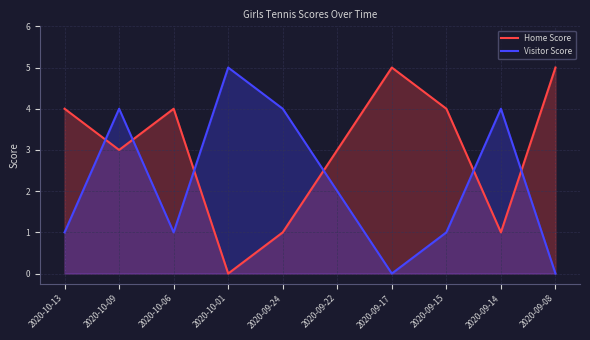

Reading left to right, transcribe all the data shown in this chart.

Home Score: 4	3	4	0	1	3	5	4	1	5
Visitor Score: 1	4	1	5	4	2	0	1	4	0